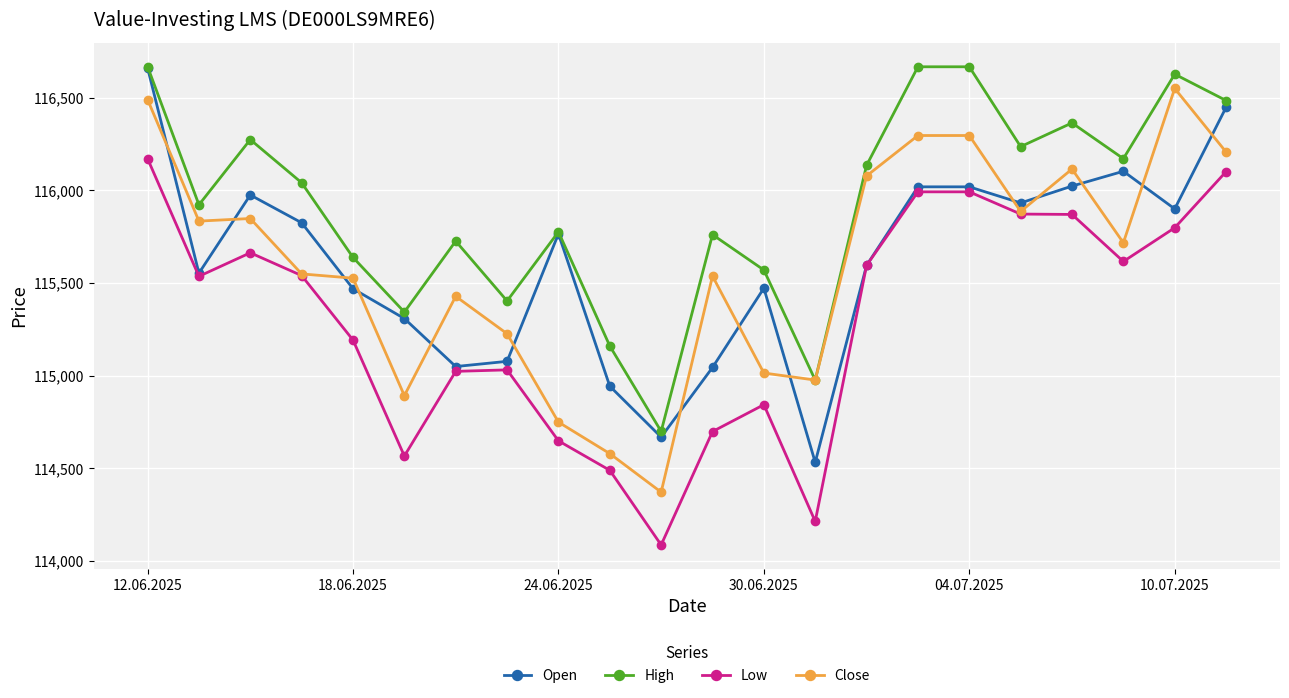

How many categories are shown in the chart?

22